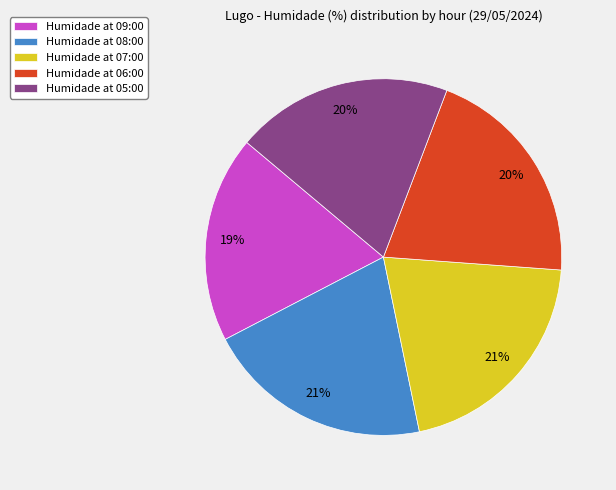

Is it true that Humidade at 09:00 is 13% of the pie?

False